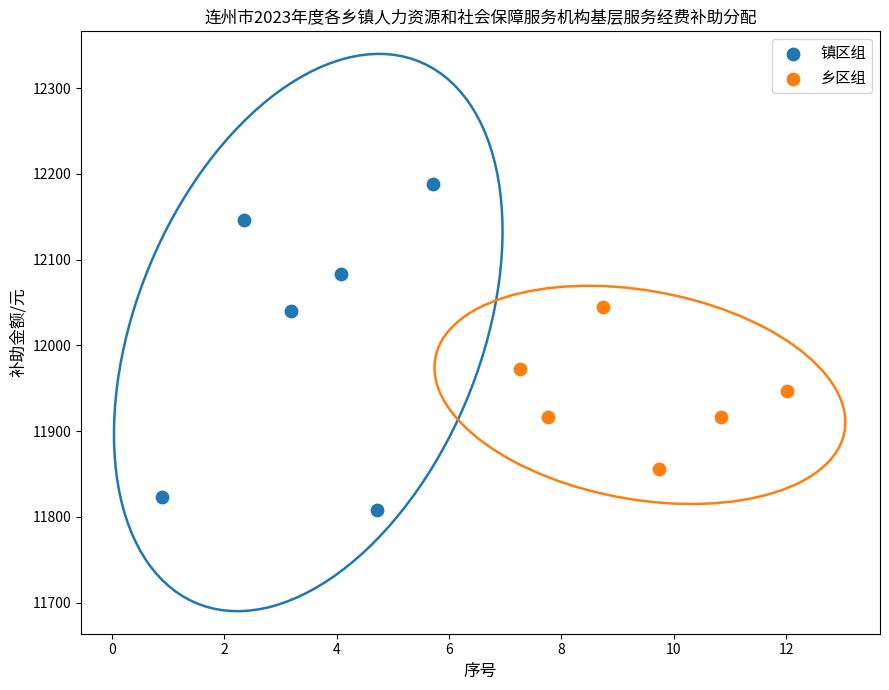

Which series has the widest spread of Y values?

镇区组